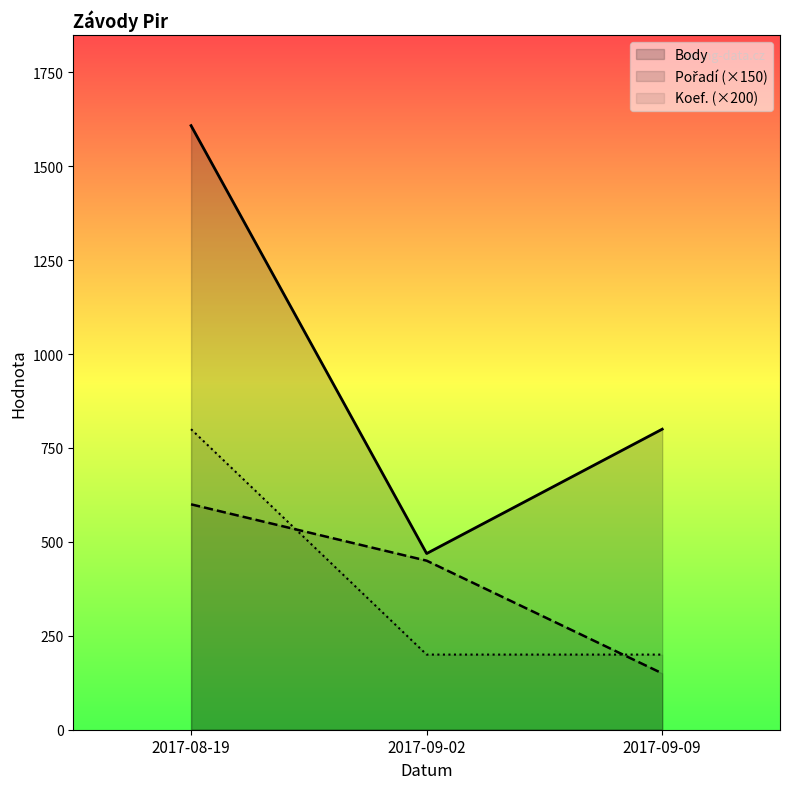

Does the chart display data point markers on the line(s)?

No